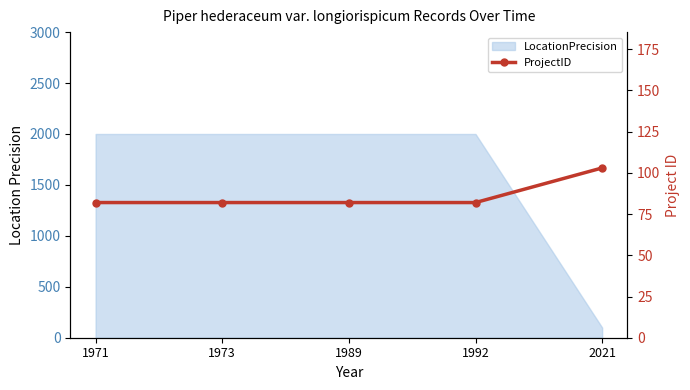

True or false: there are more than 2 points higher than both neighbors.

False